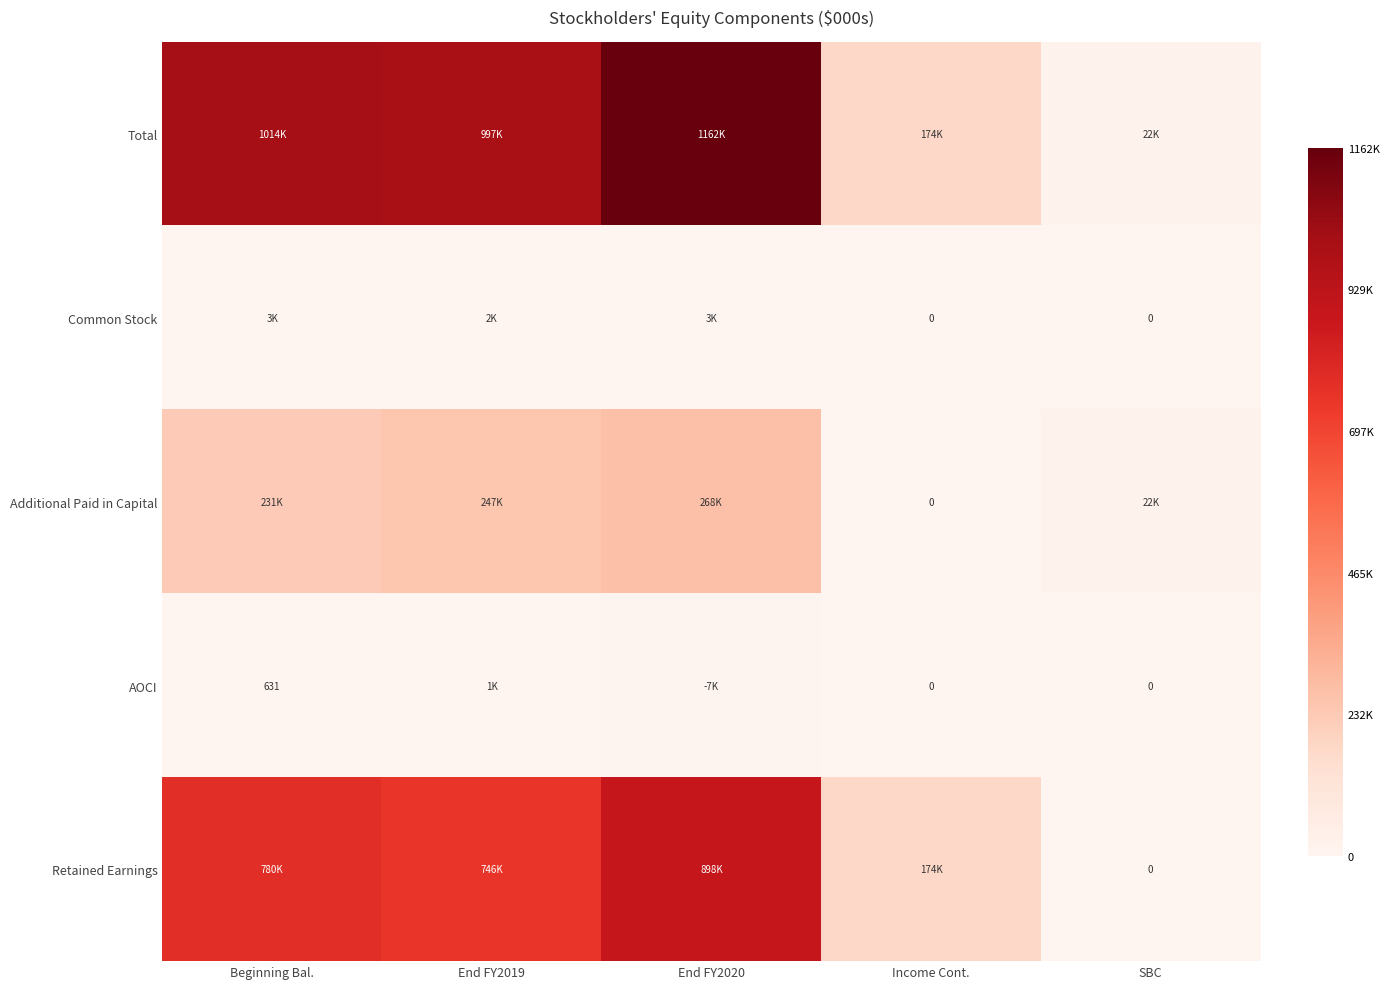

Between Beginning Bal. and End FY2019, which is larger?

Beginning Bal.